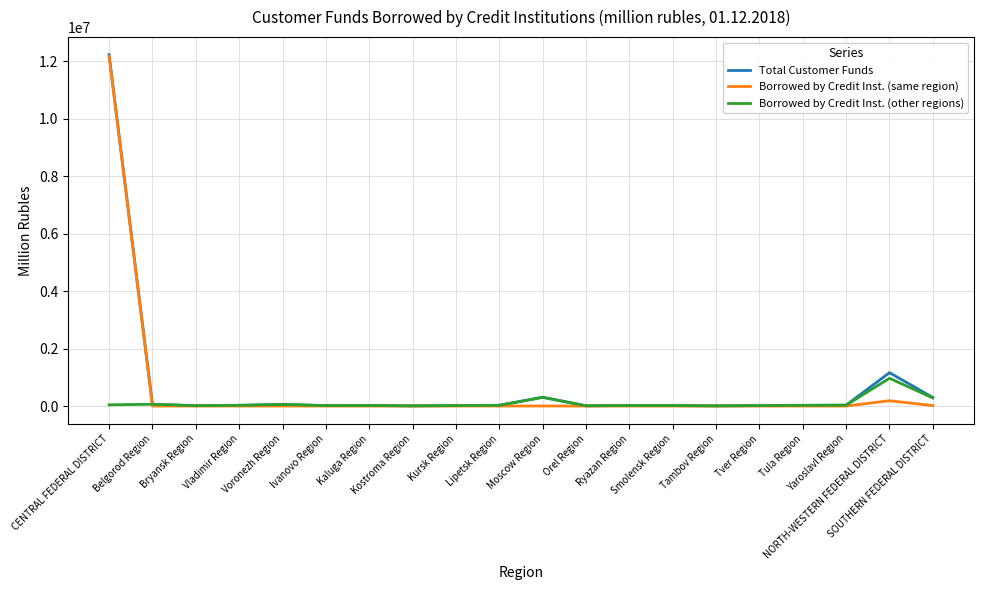

Does the chart have visible grid lines?

Yes